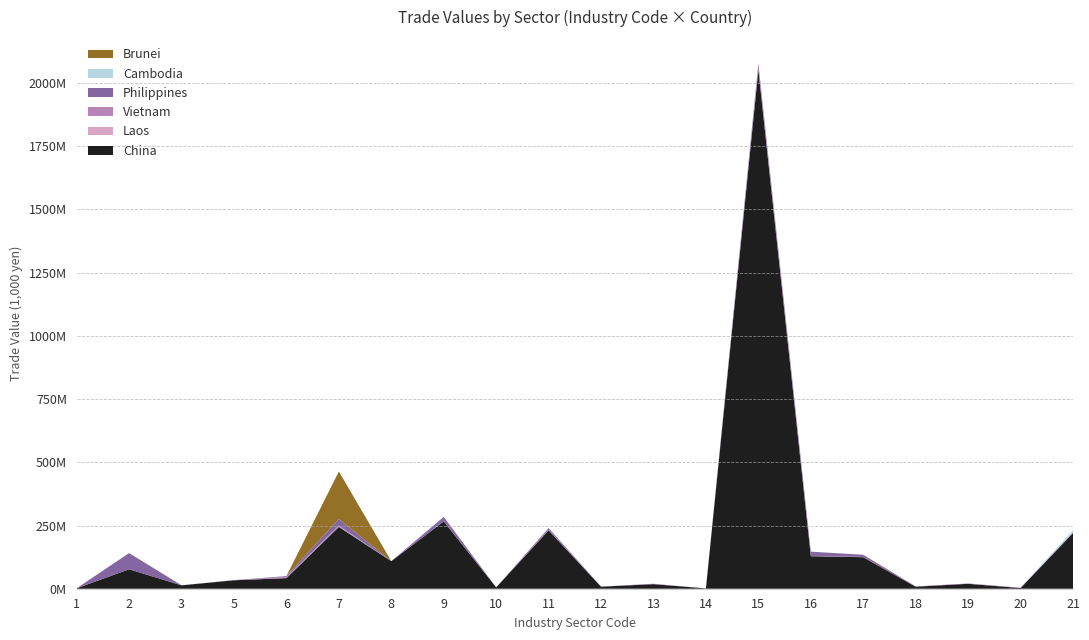

Reading right to left, transcribe all the data shown in this chart.

CHINA: 220473712	2640379	19429608	7923197	124607296	128646936	2051692032	1222936	18047412	7983575	230855232	5401609	266283776	109042720	244411392	41947076	33334138	13431331	76818688	1782720
LAOS: 12054	0	0	0	14193	600815	144636	0	1168	0	1537	0	0	0	0	0	44915	526	0	0
VIETNAM: 1548360	1100596	632543	4706	751793	83557	9144607	60899	415847	1307	1908401	0	542353	14325	5824010	4323800	9872	8240	16994	0
PHILPPINES: 914661	556801	819888	1251276	8956043	17140554	15695440	4742	1091668	595145	6834848	23565	17188616	96739	25373920	3527808	714340	114466	64138348	0
CAMBOD: 8335865	223	0	0	0	224314	646269	0	0	0	0	0	22613	0	467	400	0	37090	394	0
BRUNEI: 0	632	0	0	3579	0	154935	0	0	0	0	0	10211	0	188014272	0	0	717	0	0